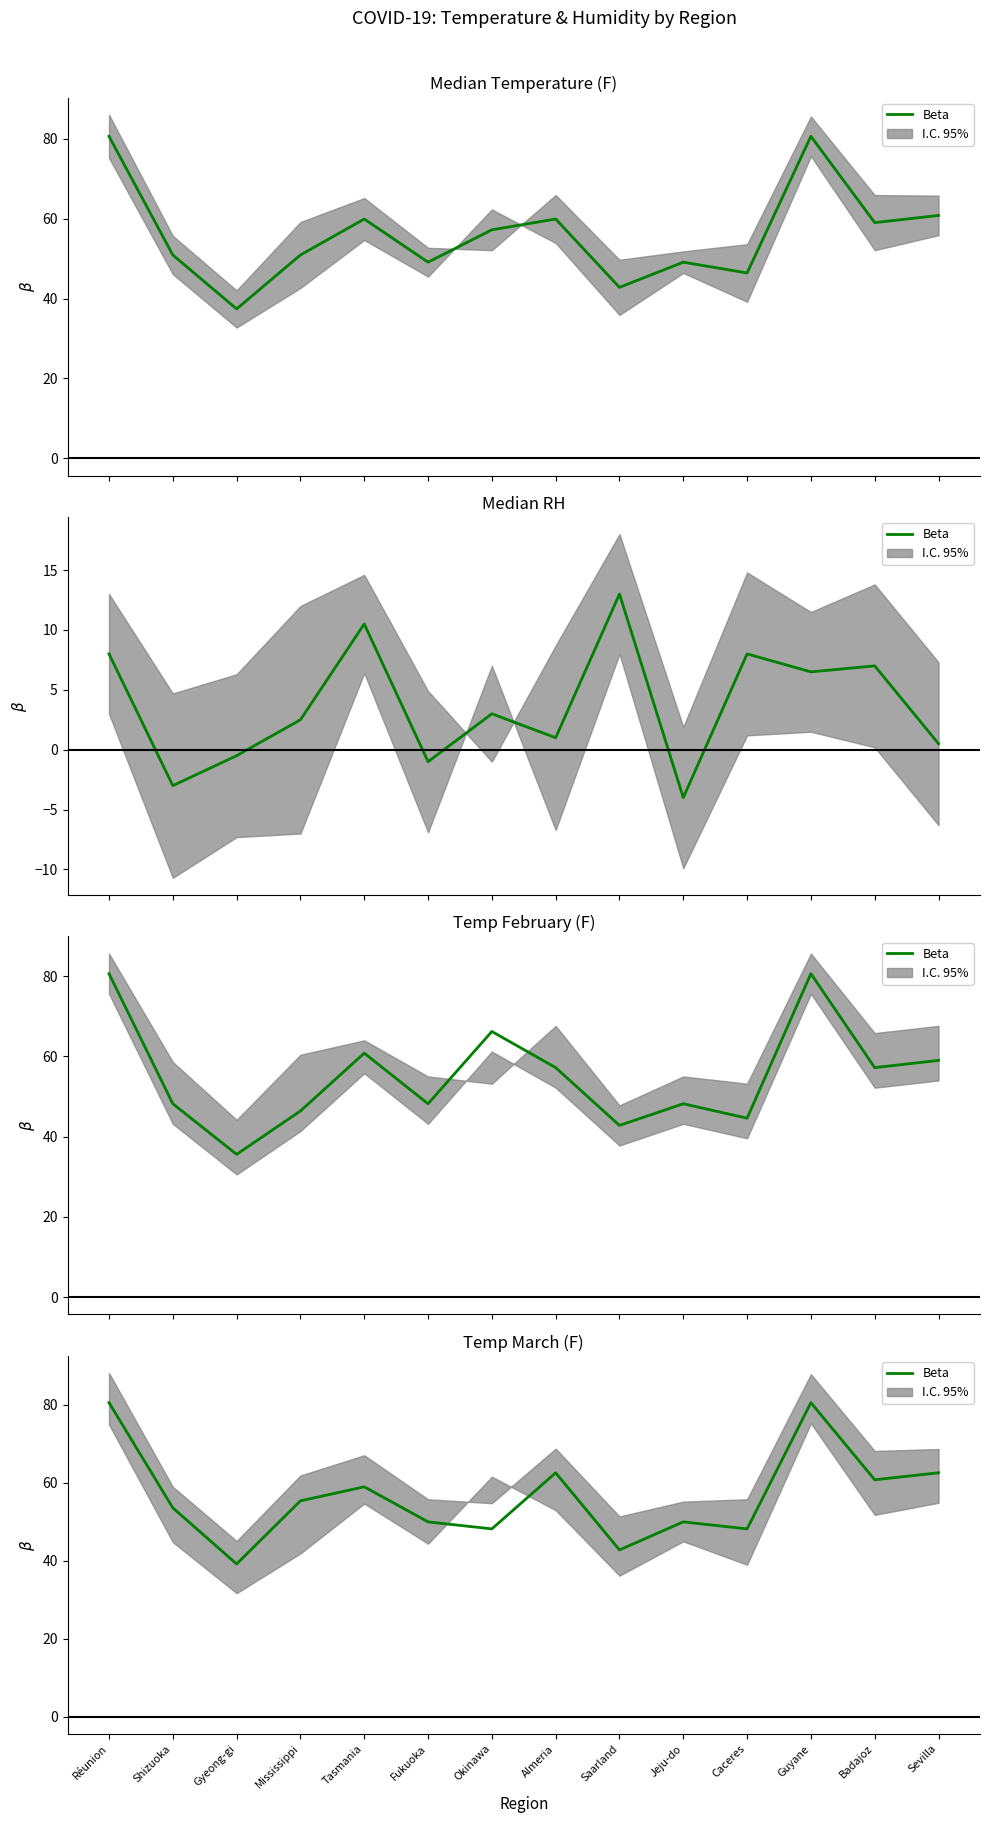

What is the value of the 11th point from the left?

48.2